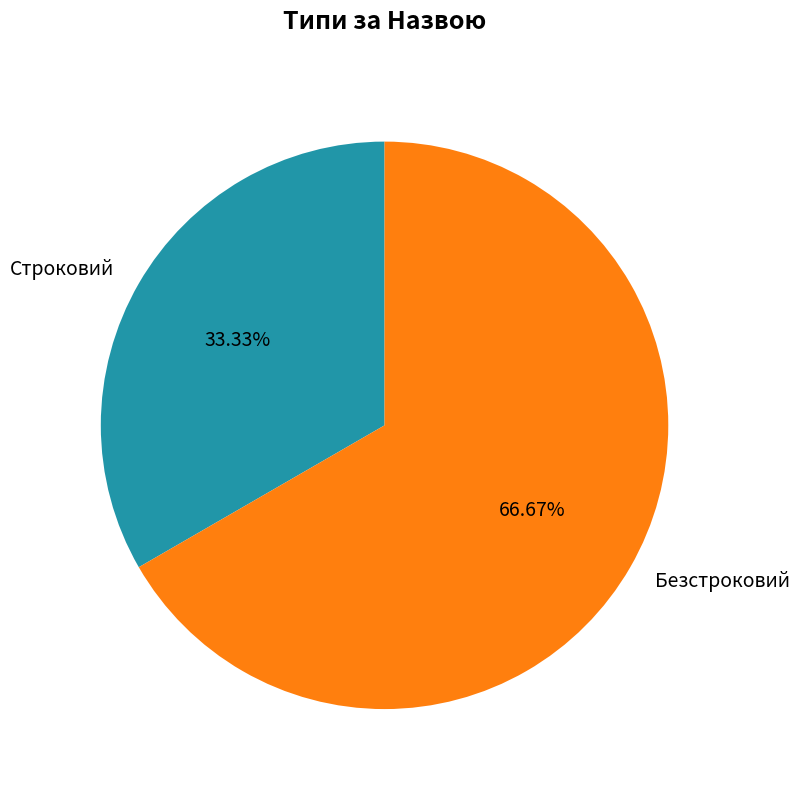

Which has a higher value, Строковий or Безстроковий?

Безстроковий